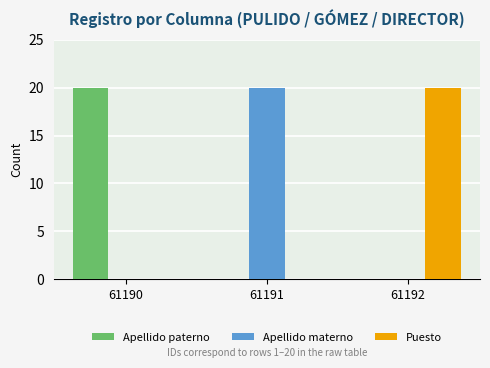

Reading right to left, list all the values displayed in this chart.

Apellido paterno: 61192=0	61191=0	61190=20
Apellido materno: 61192=0	61191=20	61190=0
Puesto: 61192=20	61191=0	61190=0